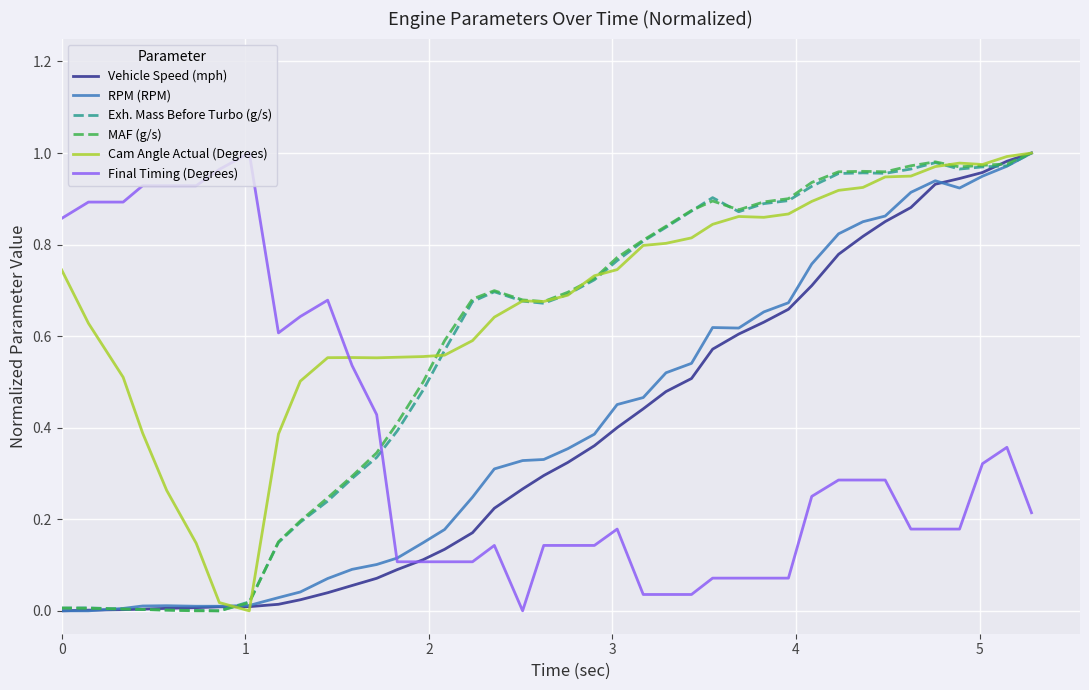

What is the sum of all Cam Angle Actual (Degrees) values?

27.1